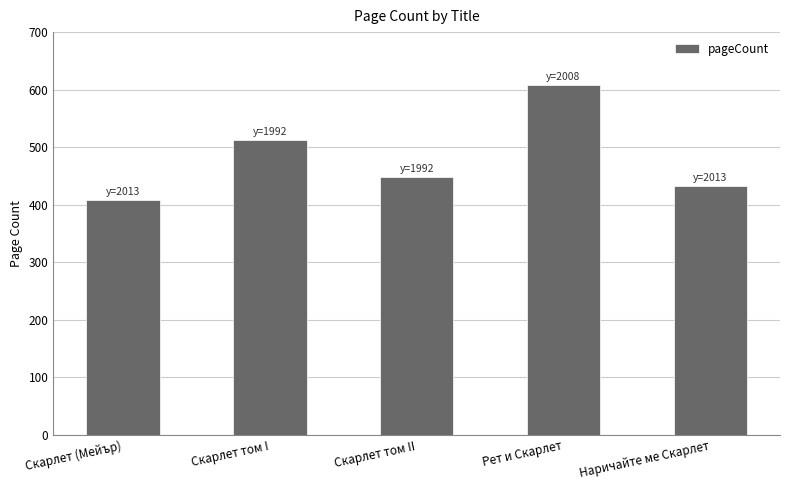

What is the difference between the second highest and second lowest values?

80